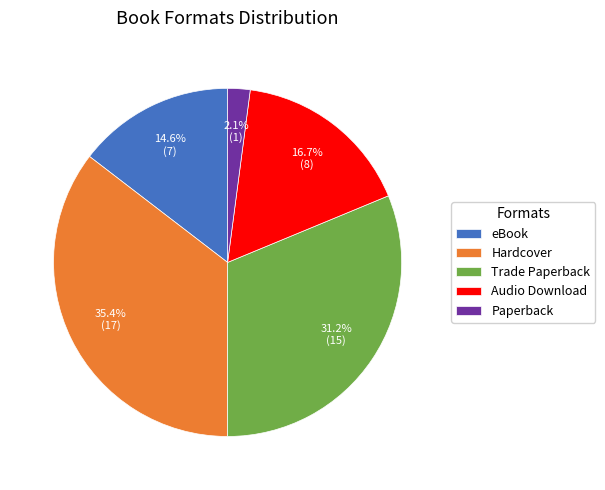

To the nearest percent, what is the average slice percentage?

20%